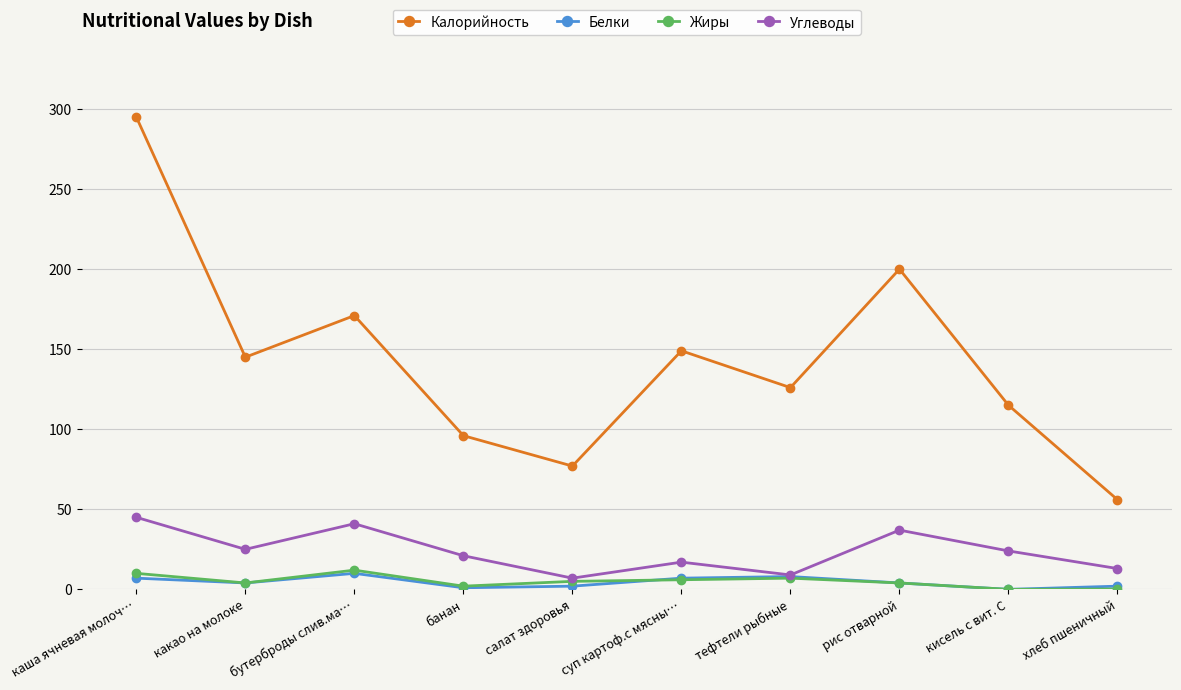

True or false: Калорийность and Углеводы cross at least once.

False